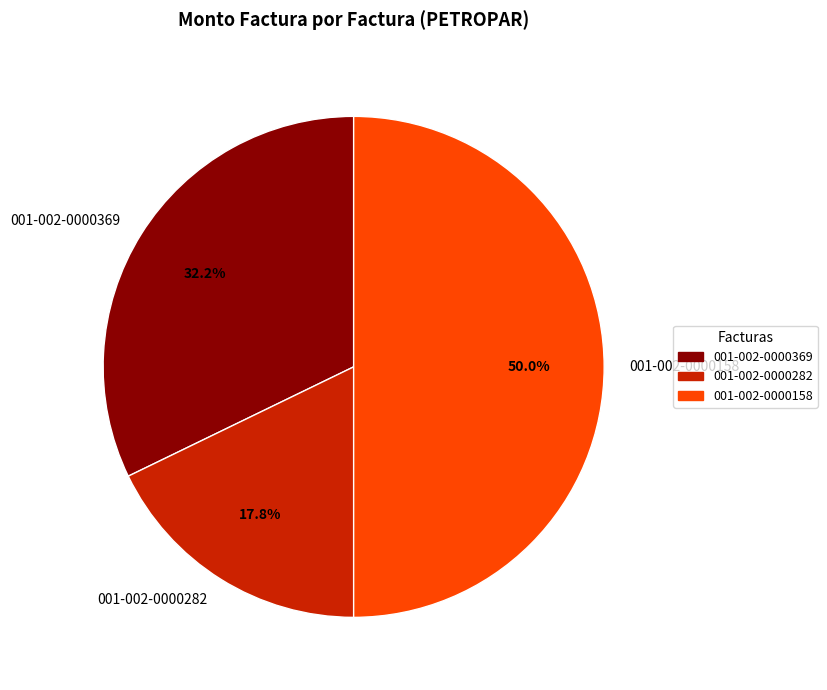

The 001-002-0000158 slice represents 63% of the pie. True or false?

False